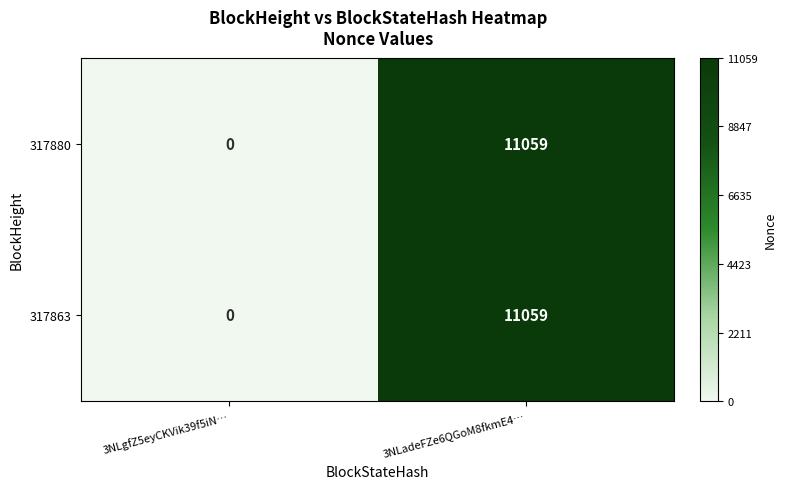

List the labels in order of 317880 value, smallest first.

3NLgfZ5eyCKVik39f5iN…, 3NLadeFZe6QGoM8fkmE4…